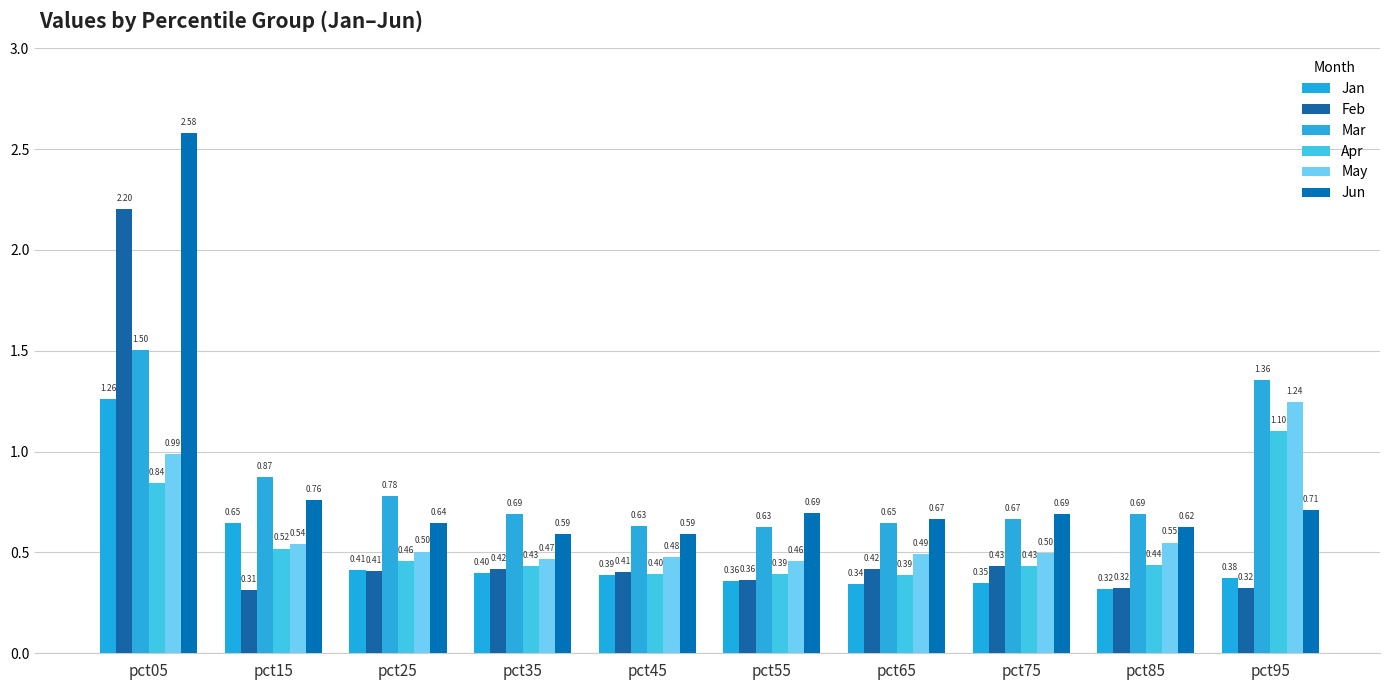

List the series in order of their peak value, lowest first.

Apr, May, Jan, Mar, Feb, Jun